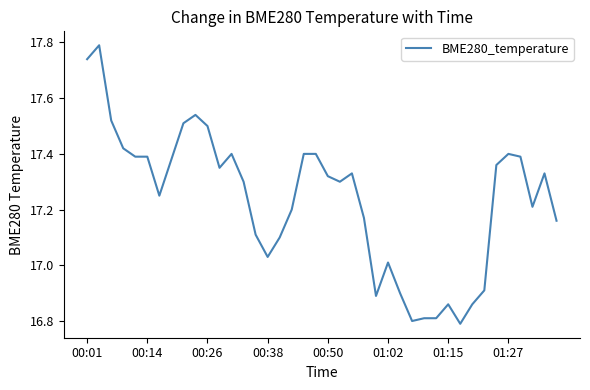

Count the number of categories in the chart.

40